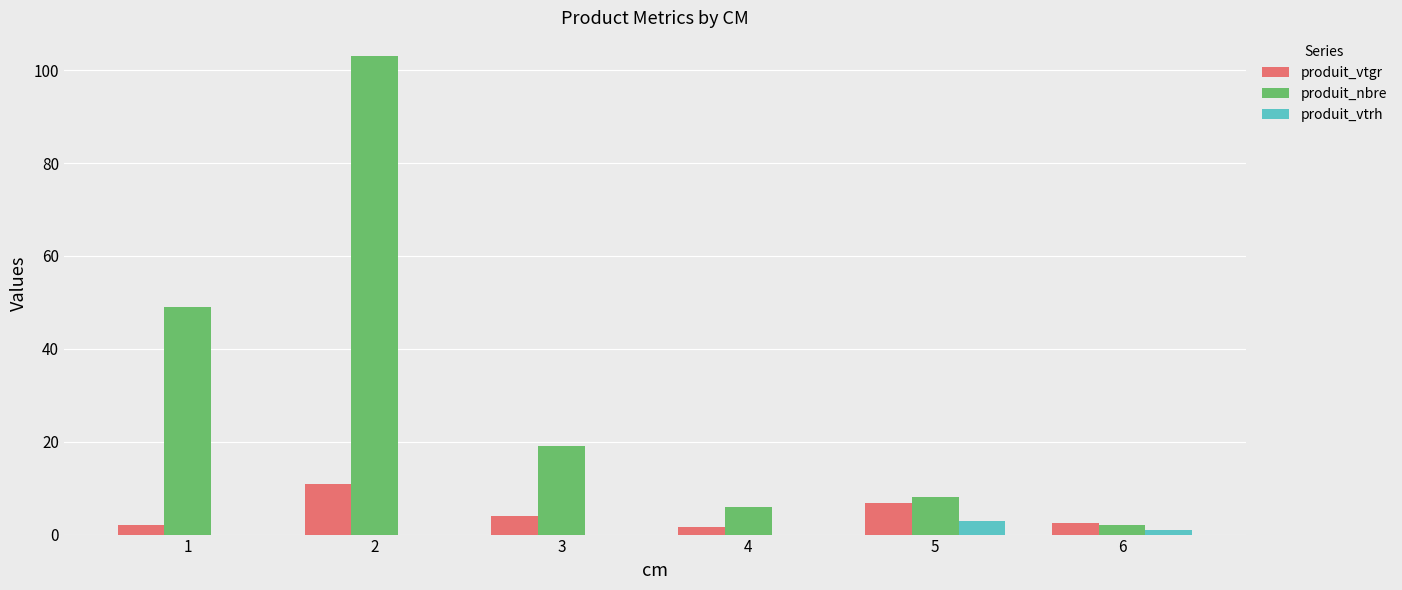

Is the value of produit_vtgr at 5 greater than the value of produit_nbre at 2?

No